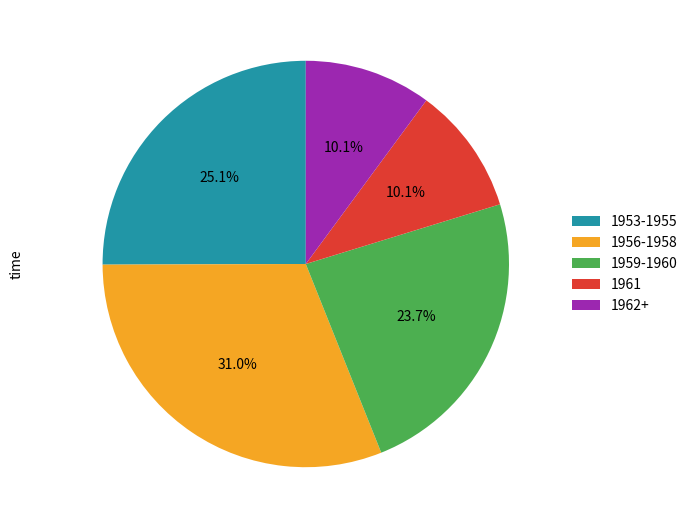

How many slices are in this pie chart?

5